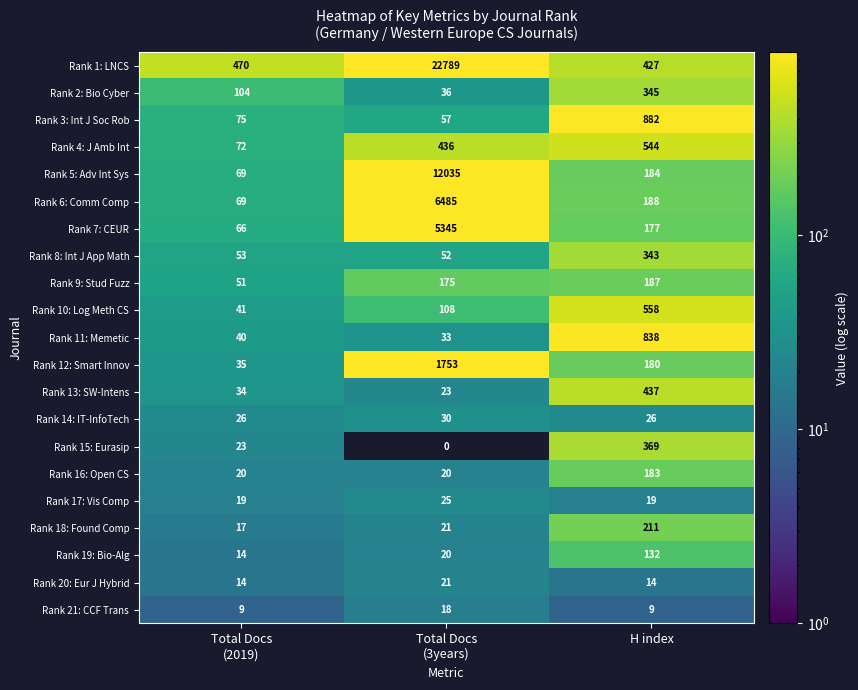

At which label is Rank 12: Smart Innov closest to 894?

H index